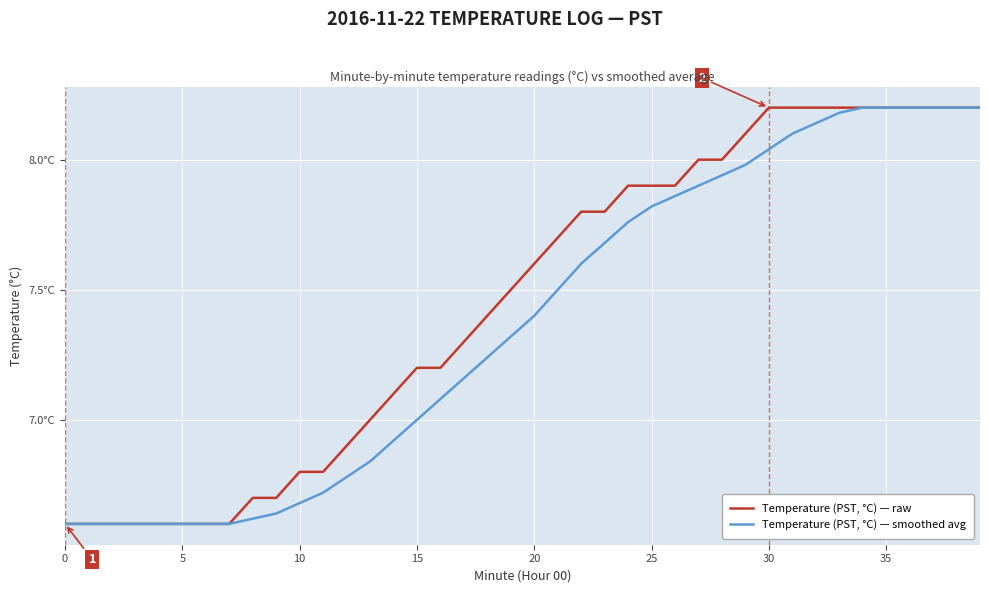

At how many categories does at least one series exceed 7?

26